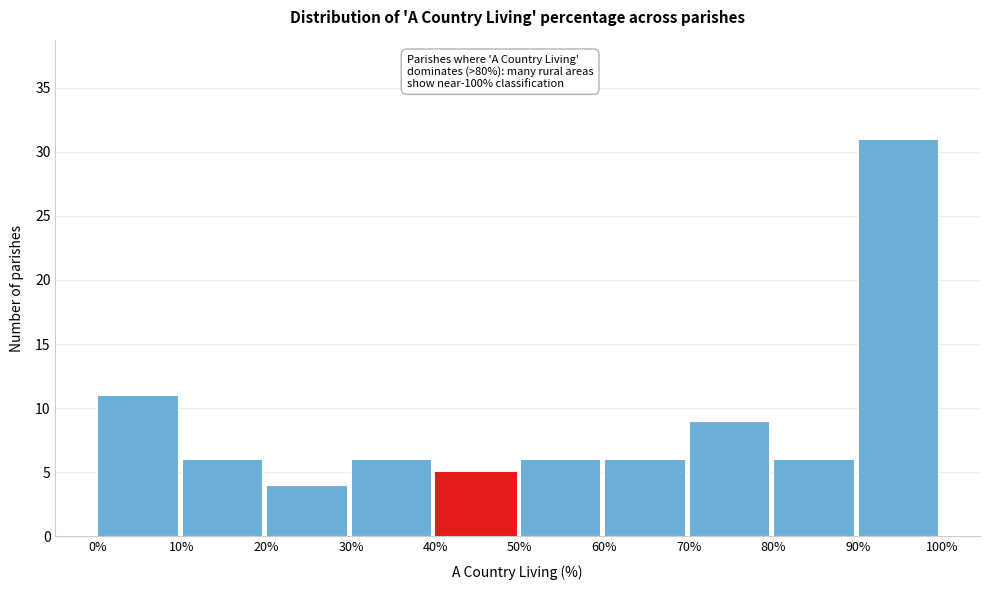

Over which range of the x-axis is the bar tallest?

90% to 100%